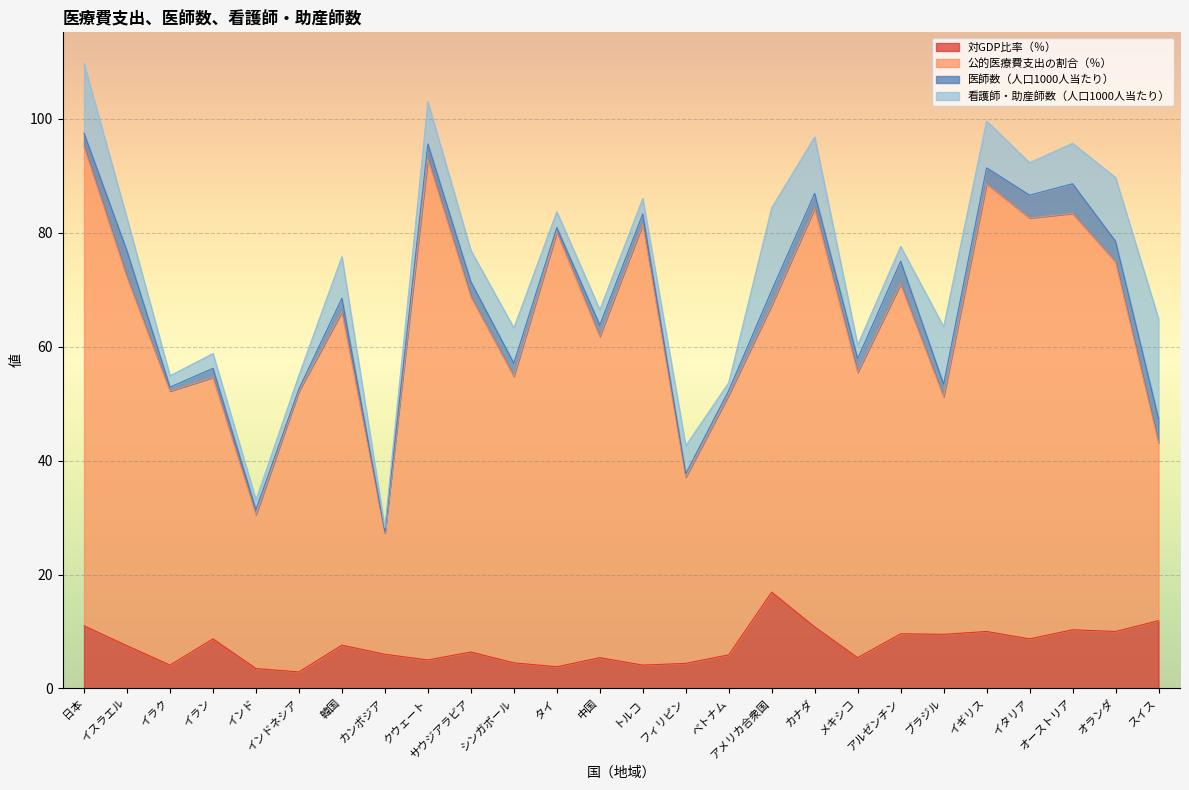

Is it true that 公的医療費支出の割合（％） equals 68.8 at サウジアラビア?

True